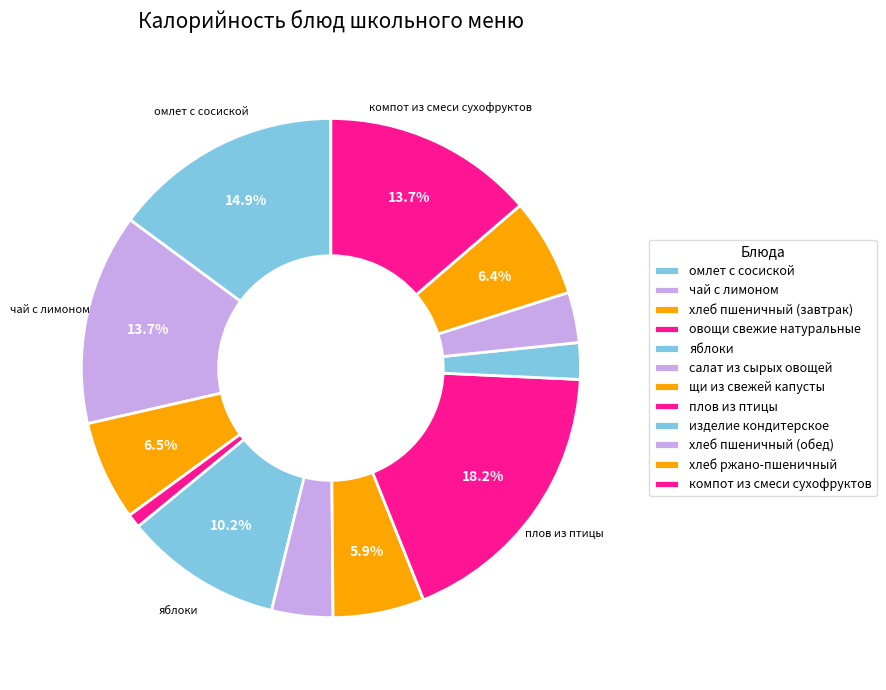

What is the change in value from омлет с сосиской to хлеб ржано-пшеничный?

-122